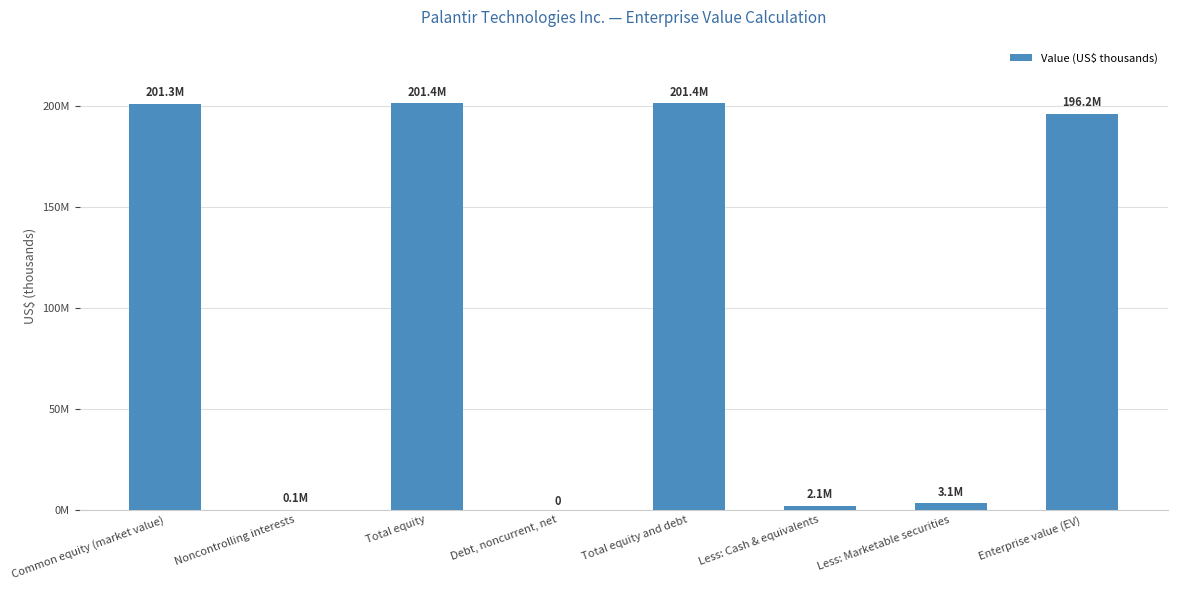

Which category has the highest value across all series?

Total equity